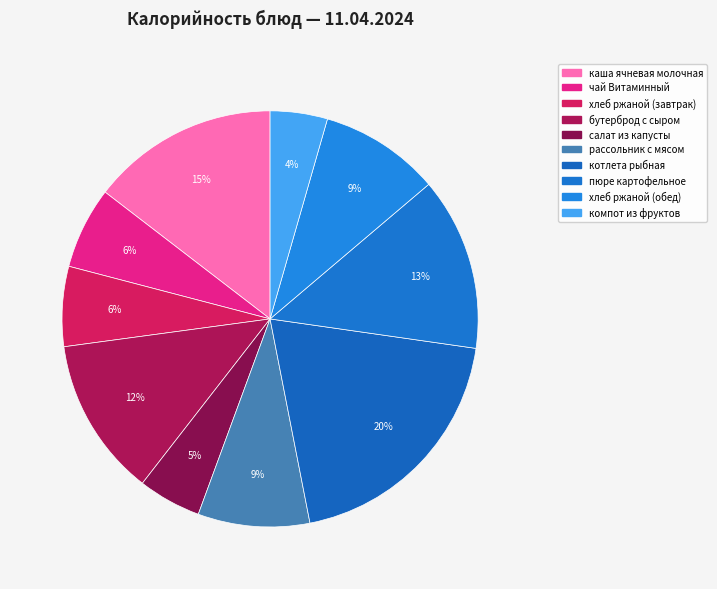

To the nearest percent, what portion does чай Витаминный represent?

6%